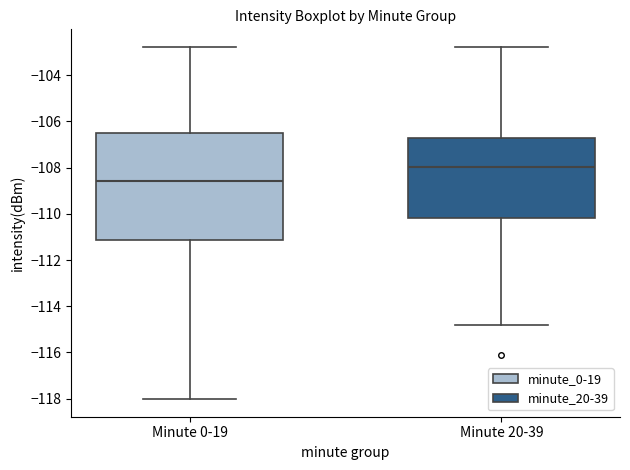

Reading left to right, read every box against the y-axis: the position of its median line, the range the box covers, and the ends of its whiskers. The values are not printed on the chart, so give them approximately, as read against the axis.

Minute 0-19: median -108.6, box -111.2 to -106.4, whiskers -118.0 to -102.8
Minute 20-39: median -108.0, box -110.2 to -106.8, whiskers -114.8 to -102.8